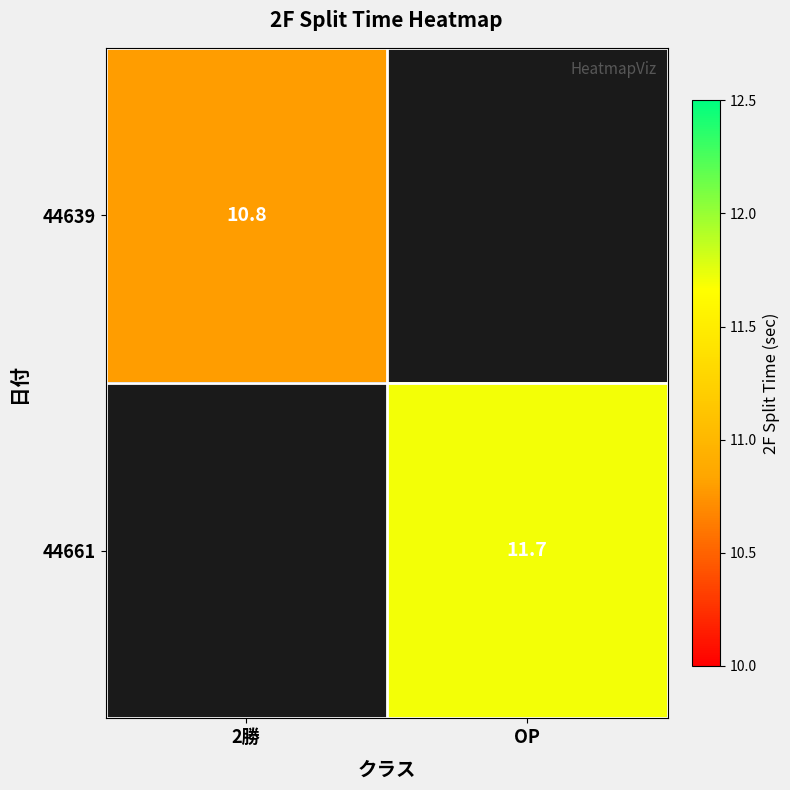

The 44661 series shows 6.6 at OP. True or false?

False